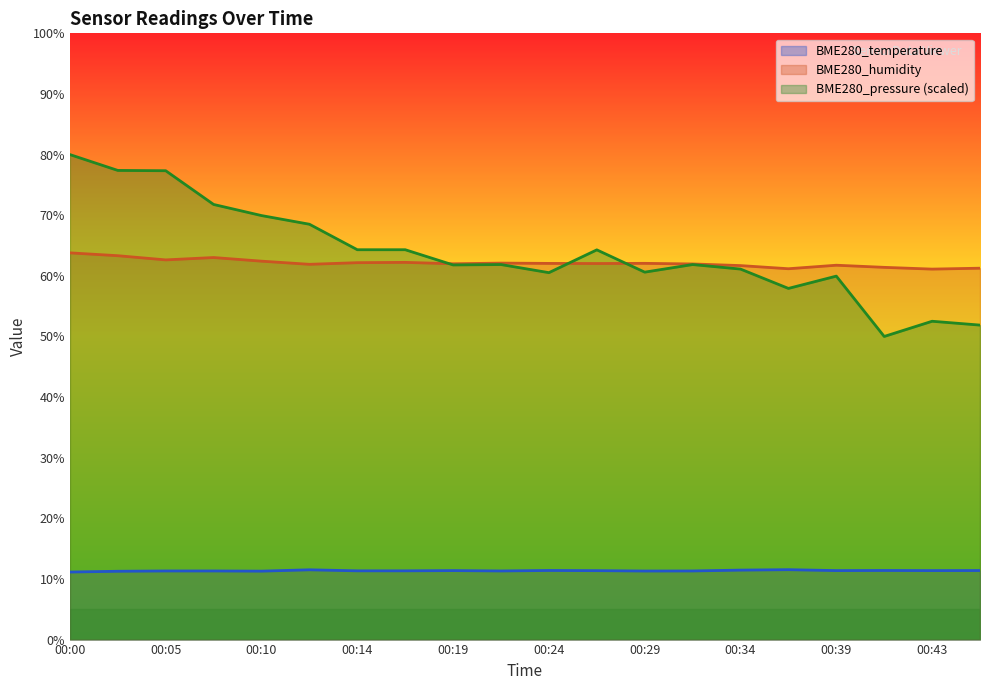

Which series changed the most between 00:02 and 00:34?

BME280_pressure_norm